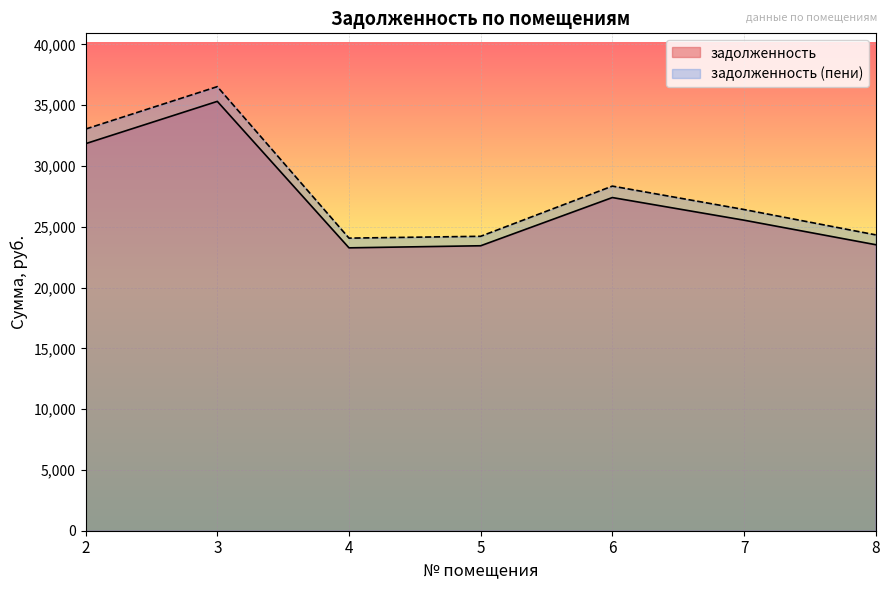

Count the number of data series in this chart.

2